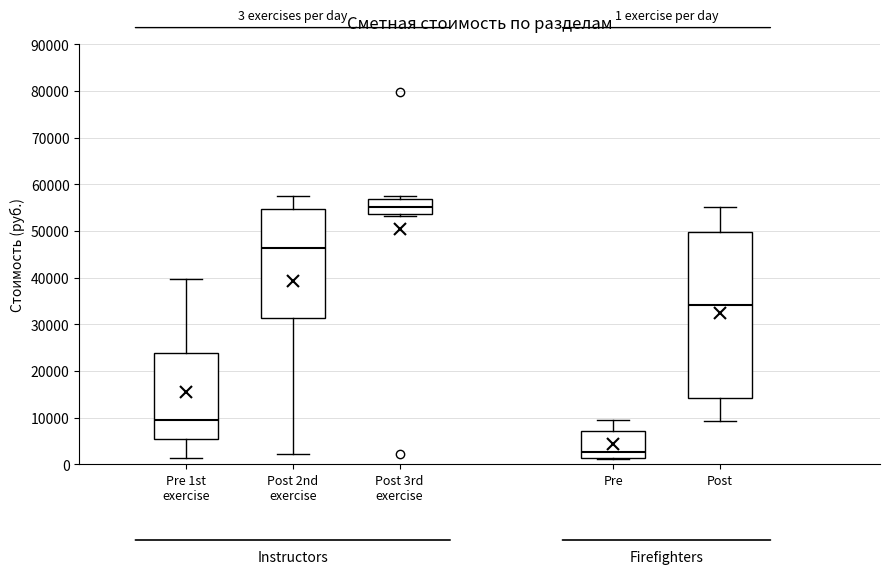

Which box's median line is the highest?

Post 3rd exercise